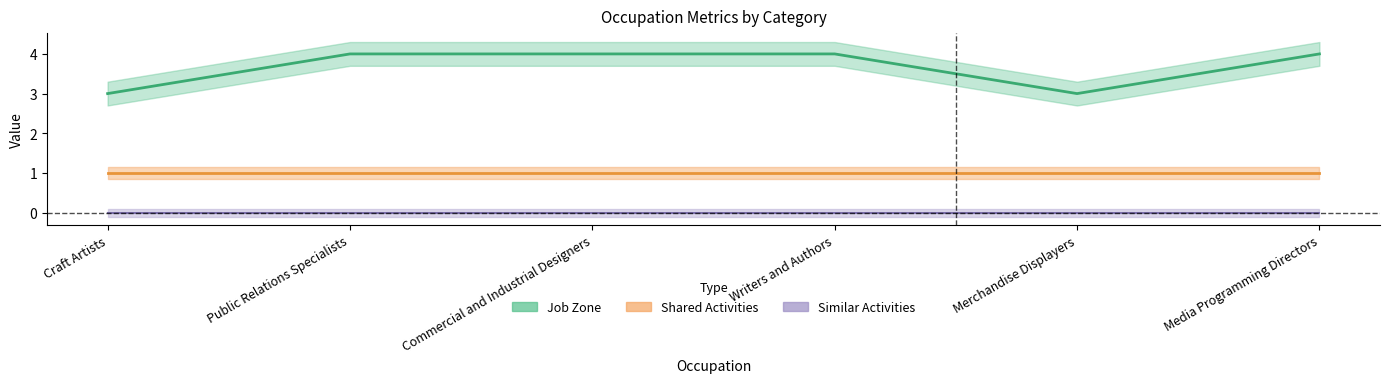

How many distinct data groups are displayed?

3